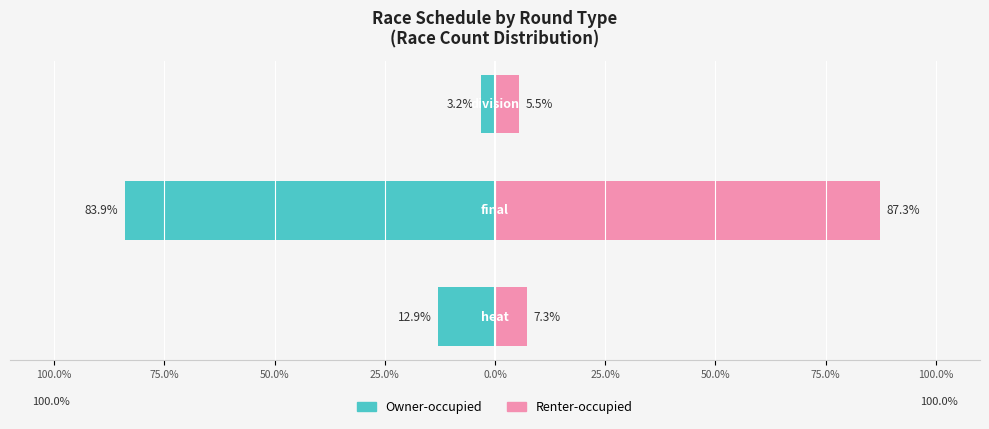

What is the difference between the maximum and minimum values in the Owner-occupied series?

80.6